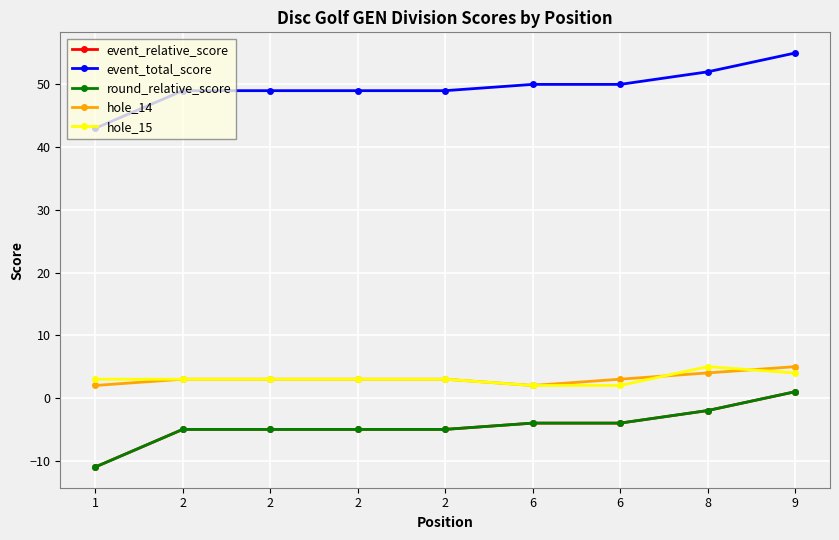

Rank the series at 6 from lowest to highest value.

event_relative_score, round_relative_score, hole_14, hole_15, event_total_score